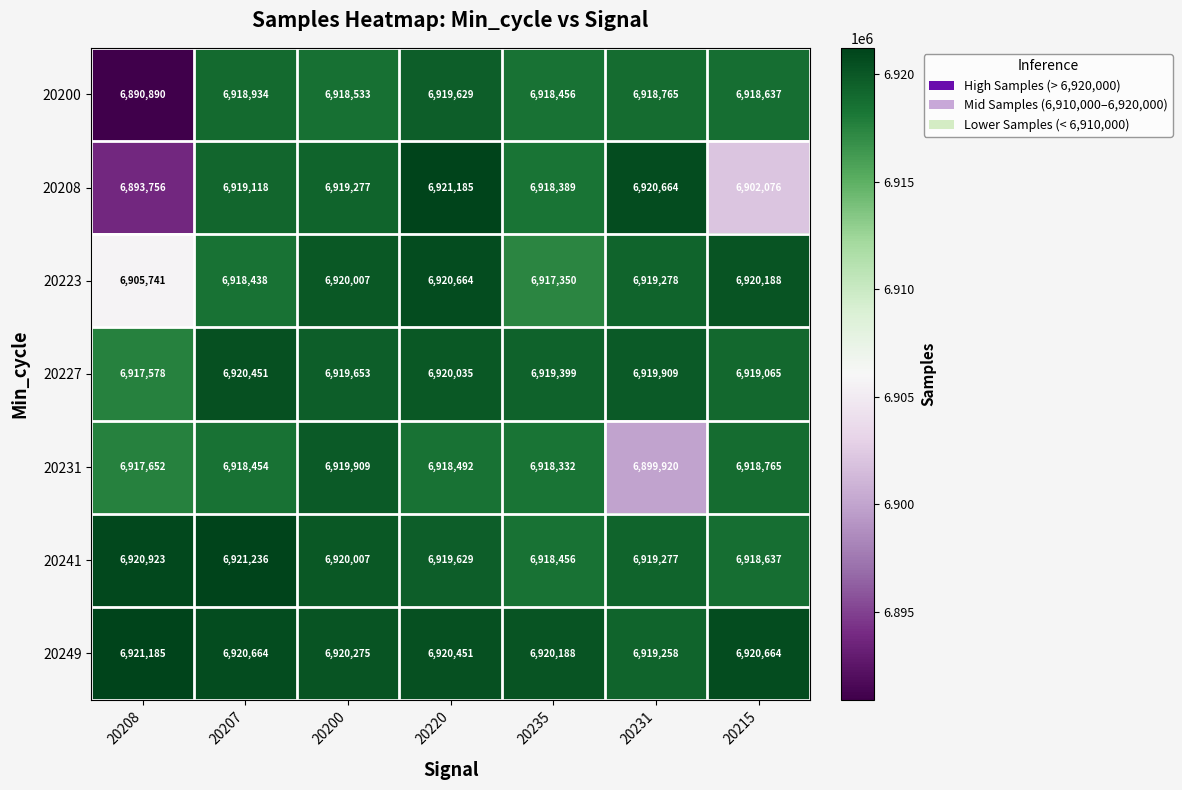

Which category has the highest value in the 20227 series?

20207